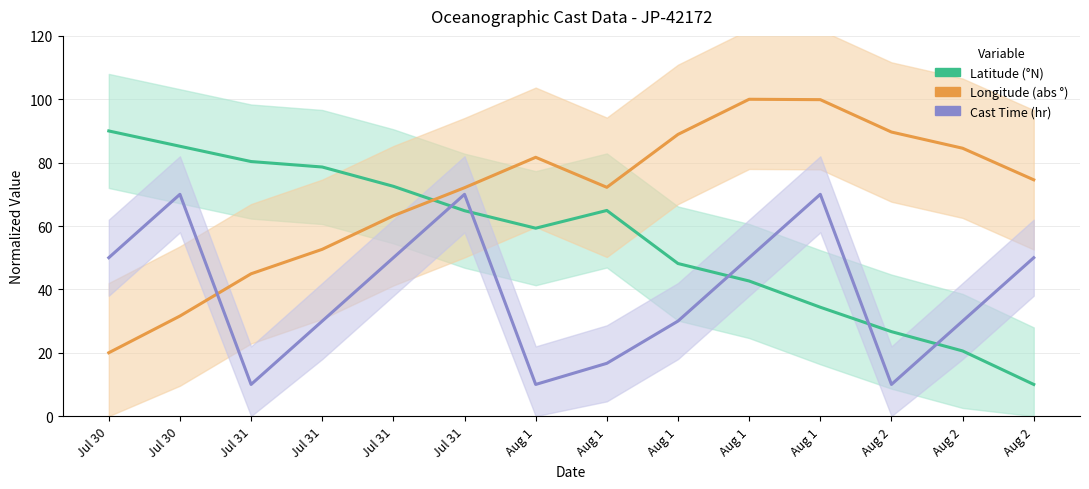

Is it true that Latitude (°N) equals 13.5 at Aug 2?

False